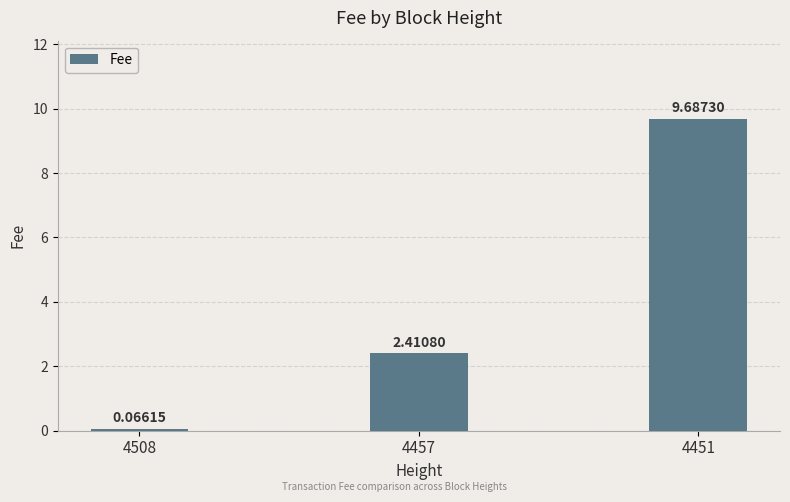

What is the difference between the maximum and minimum values?

9.6